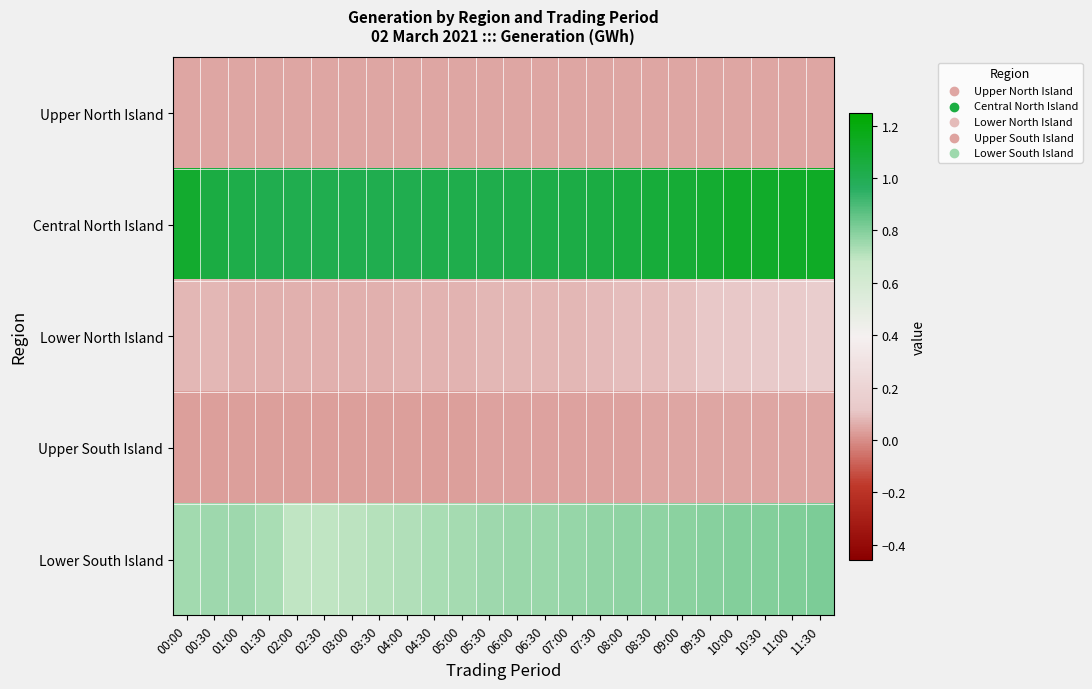

Reading left to right, what are all the values shown in this chart?

Upper North Island: 00:00=0.0	00:30=0.0	01:00=0.0	01:30=0.0	02:00=0.0	02:30=0.0	03:00=0.0	03:30=0.0	04:00=0.0	04:30=0.0	05:00=0.0	05:30=0.0	06:00=0.0	06:30=0.0	07:00=0.0	07:30=0.0	08:00=0.0	08:30=0.0	09:00=0.0	09:30=0.0	10:00=0.0	10:30=0.0	11:00=0.0	11:30=0.0
Central North Island: 00:00=1.1	00:30=1.0	01:00=1.0	01:30=1.0	02:00=1.0	02:30=1.0	03:00=1.0	03:30=1.0	04:00=1.0	04:30=1.0	05:00=1.0	05:30=1.0	06:00=1.0	06:30=1.0	07:00=1.0	07:30=1.0	08:00=1.1	08:30=1.1	09:00=1.1	09:30=1.1	10:00=1.1	10:30=1.1	11:00=1.1	11:30=1.1
Lower North Island: 00:00=0.1	00:30=0.1	01:00=0.1	01:30=0.1	02:00=0.1	02:30=0.1	03:00=0.1	03:30=0.1	04:00=0.1	04:30=0.1	05:00=0.1	05:30=0.1	06:00=0.1	06:30=0.1	07:00=0.1	07:30=0.1	08:00=0.1	08:30=0.1	09:00=0.1	09:30=0.1	10:00=0.1	10:30=0.1	11:00=0.1	11:30=0.1
Upper South Island: 00:00=0.0	00:30=0.0	01:00=0.0	01:30=0.0	02:00=0.0	02:30=0.0	03:00=0.0	03:30=0.0	04:00=0.0	04:30=0.0	05:00=0.0	05:30=0.0	06:00=0.0	06:30=0.0	07:00=0.0	07:30=0.0	08:00=0.0	08:30=0.0	09:00=0.0	09:30=0.0	10:00=0.0	10:30=0.0	11:00=0.0	11:30=0.0
Lower South Island: 00:00=0.7	00:30=0.8	01:00=0.7	01:30=0.7	02:00=0.7	02:30=0.7	03:00=0.7	03:30=0.7	04:00=0.7	04:30=0.7	05:00=0.7	05:30=0.8	06:00=0.8	06:30=0.8	07:00=0.8	07:30=0.8	08:00=0.8	08:30=0.8	09:00=0.8	09:30=0.8	10:00=0.8	10:30=0.8	11:00=0.8	11:30=0.8